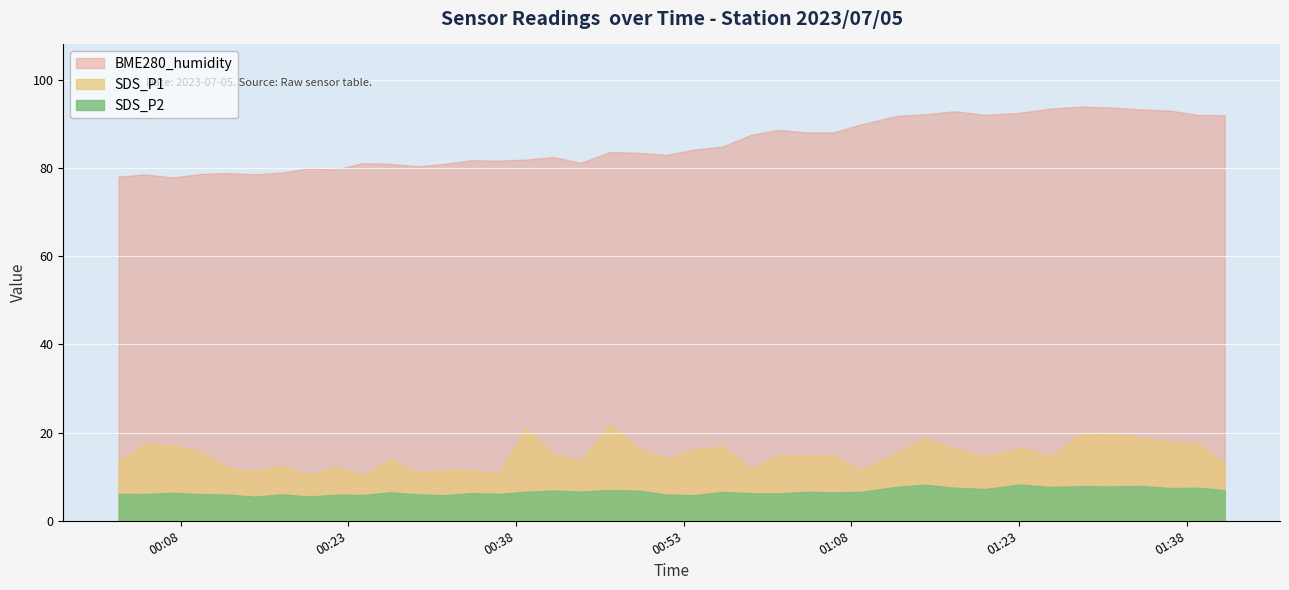

Which series has the widest spread of values?

BME280_humidity